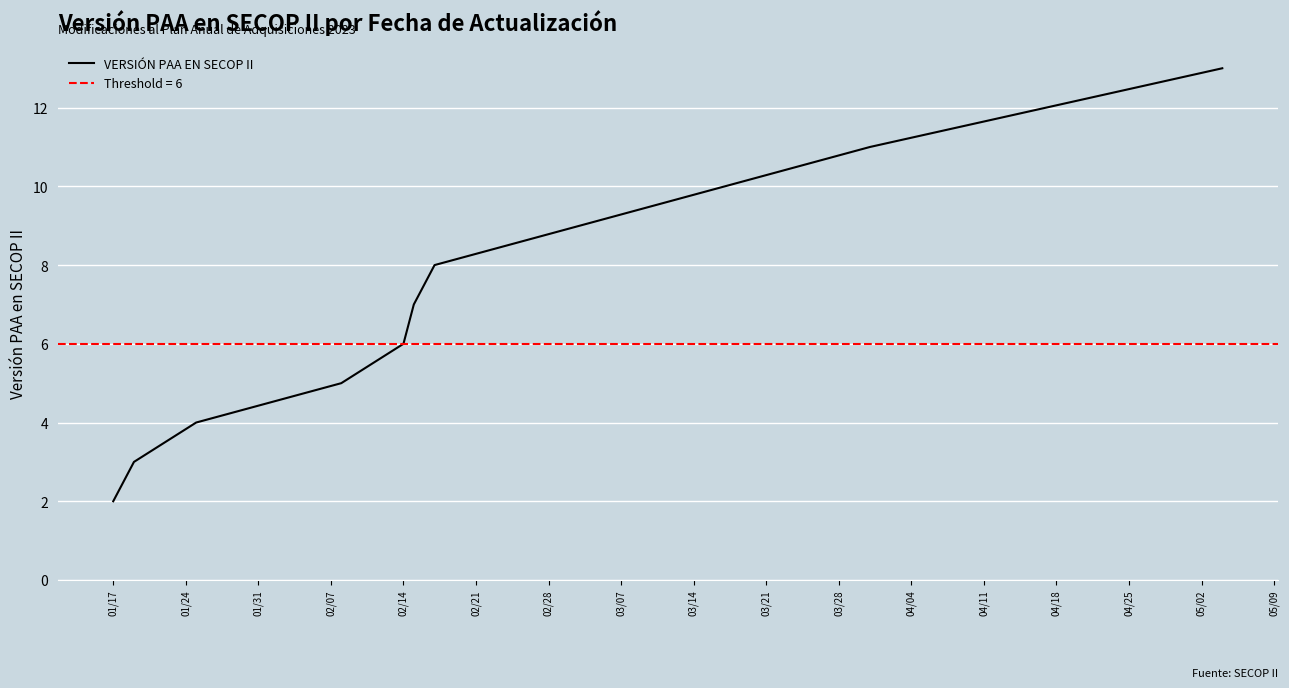

Reading left to right, what are all the values shown in this chart?

2	3	3	3	4	4	4	4	5	5	5	5	5	5	6	6	6	7	8	8	9	9	9	9	10	10	10	10	11	11	11	11	11	11	12	12	12	12	12	13